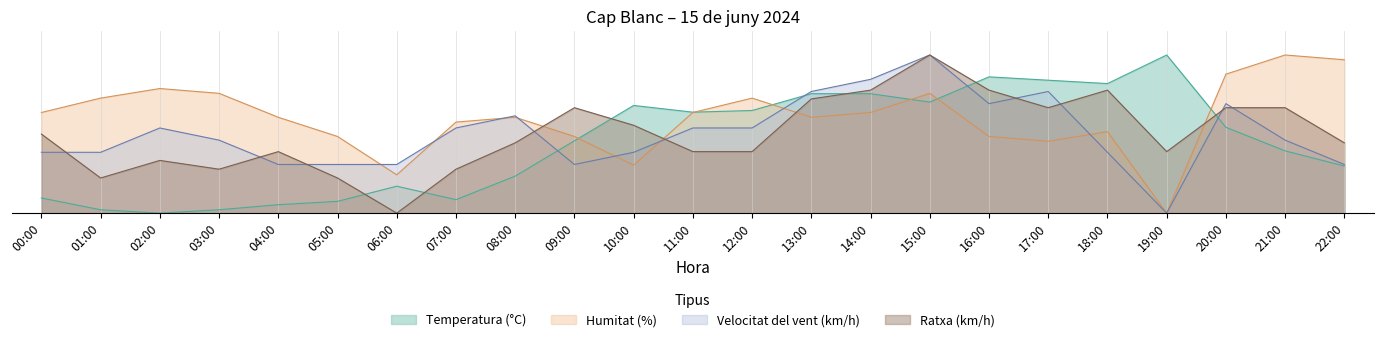

Where do Humitat (%) and Velocitat del vent (km/h) first cross each other?

05:00 and 06:00